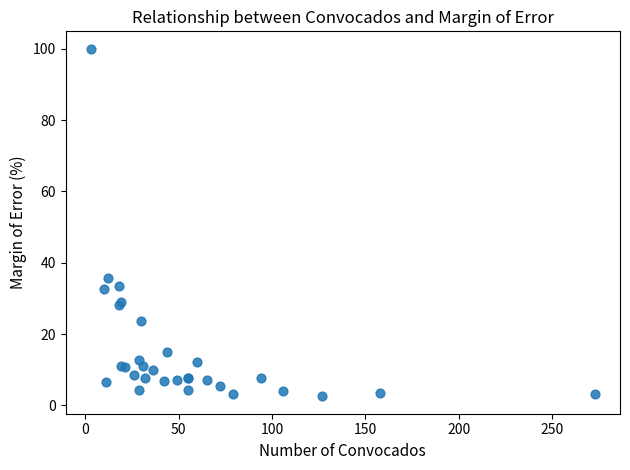

What Y value in the scatter plot is closest to 51?

35.6